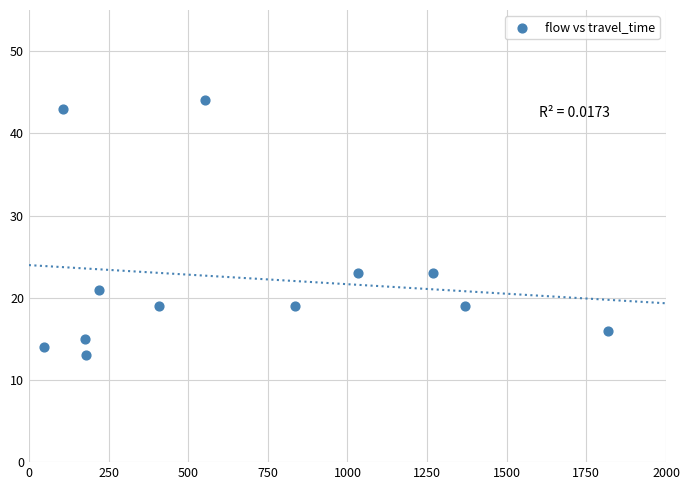

What is the average Y value?

22